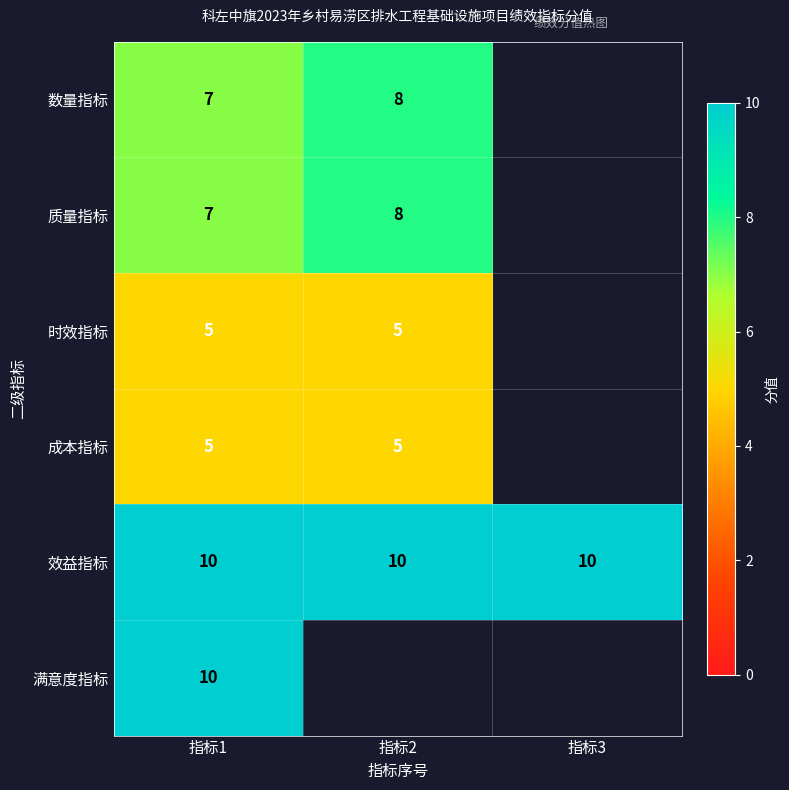

What is the average value of the 效益指标 series?

10